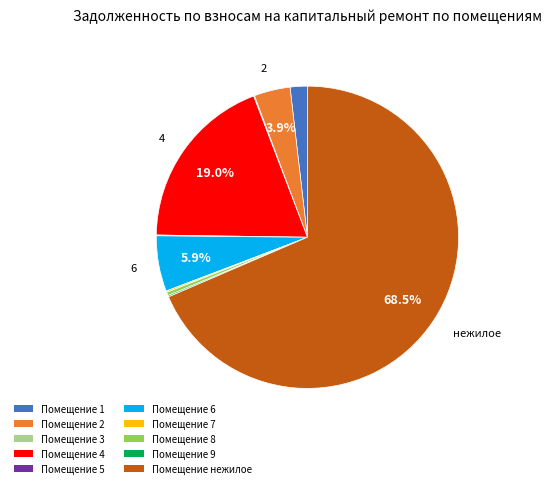

Does any single category account for the majority?

Yes